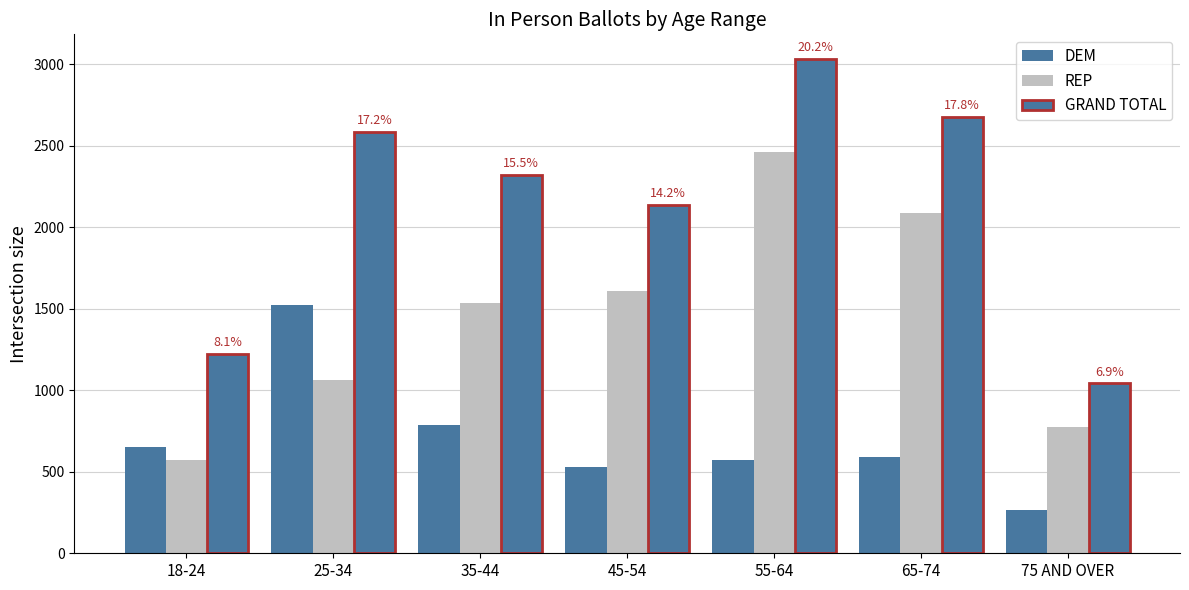

How many bars are there in each group?

3